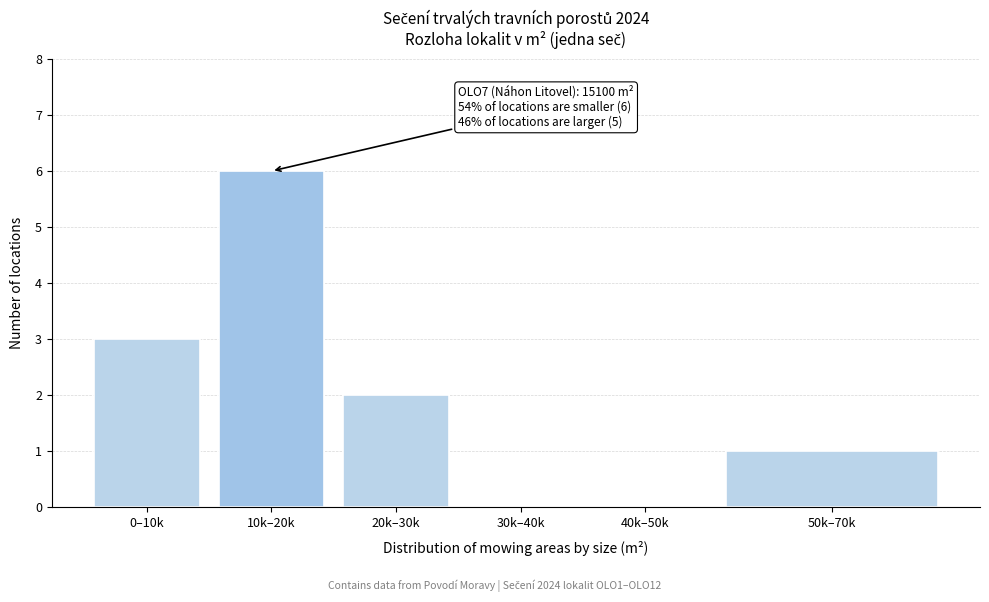

Reading left to right, transcribe all the data shown in this chart.

0–10k=3	10k–20k=6	20k–30k=2	30k–40k=0	40k–50k=0	50k–70k=1